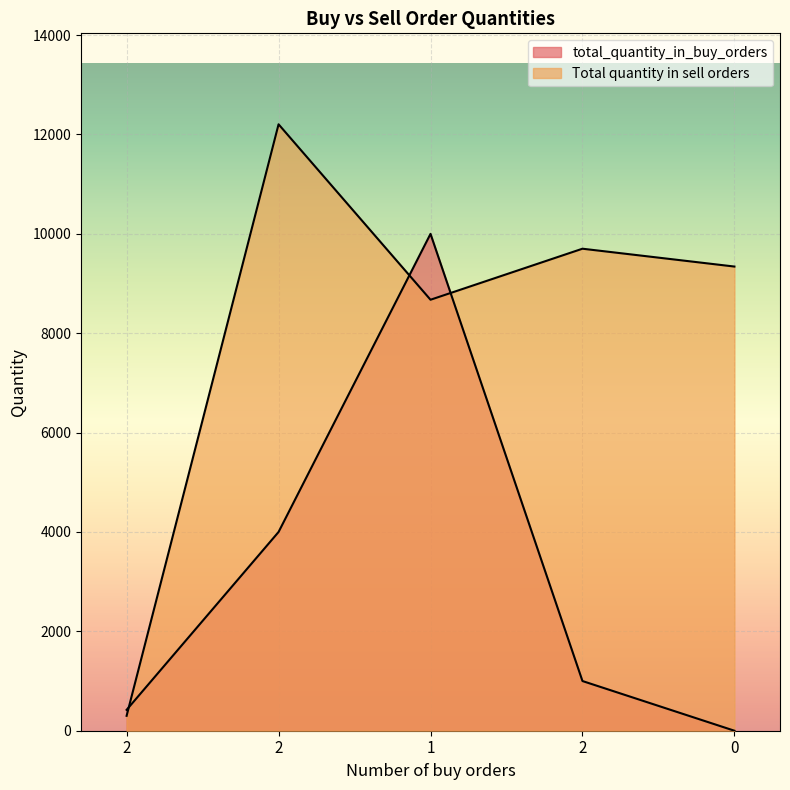

At which label does total_quantity_in_buy_orders reach its peak?

1